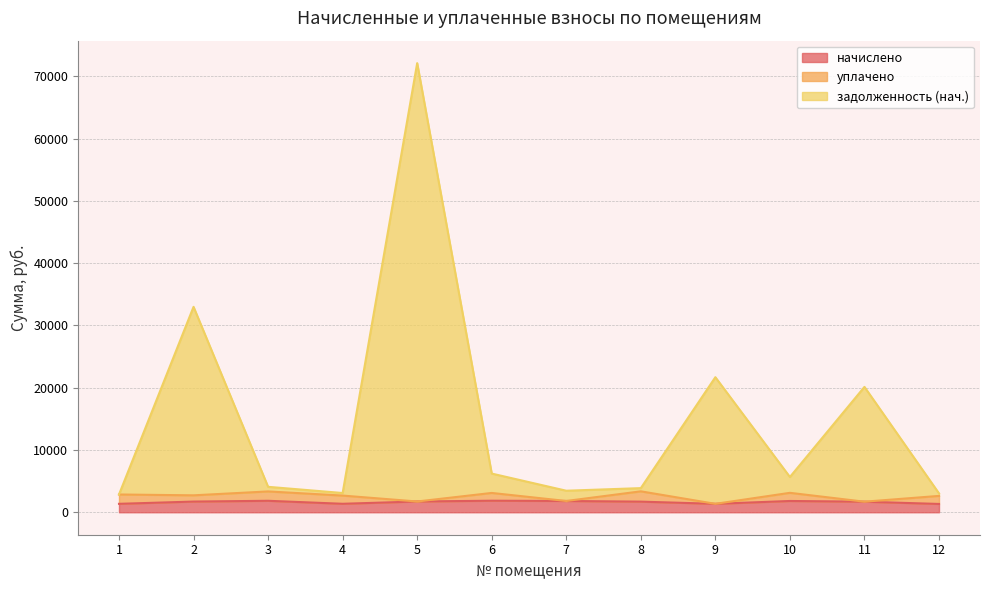

Between 2 and 5, which series saw the biggest shift?

задолженность (нач.)